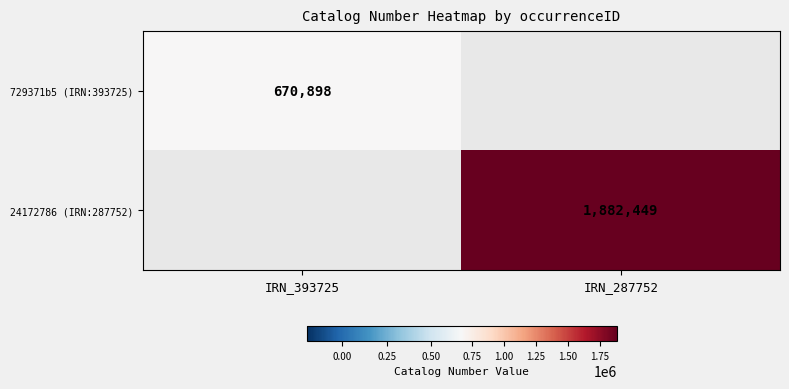

The 24172786 (IRN:287752) series shows 1205168 at IRN_287752. True or false?

False